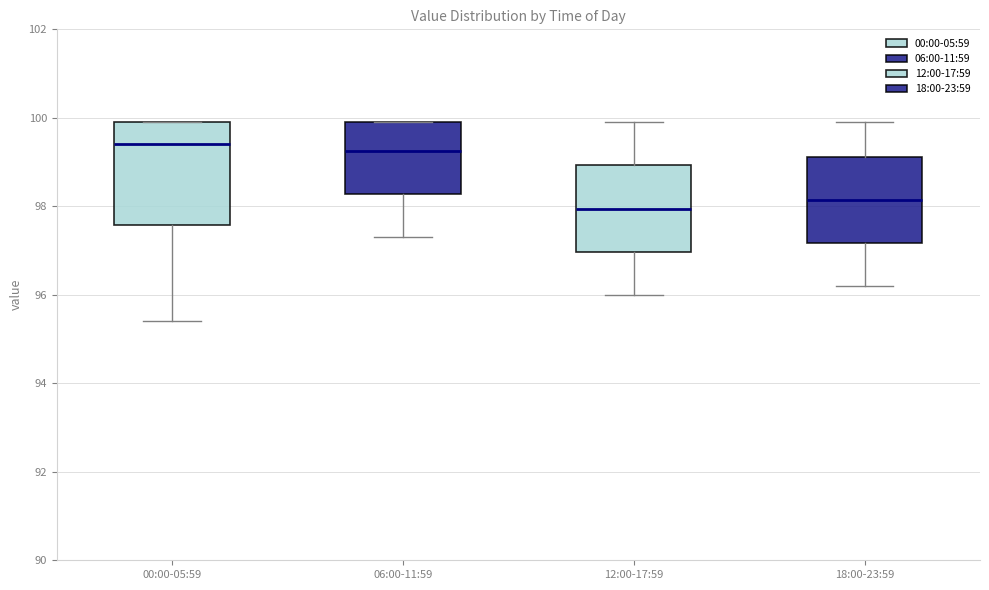

Where does the lower whisker of the box for 18:00-23:59 end on the y-axis? The values are not printed on the chart, so give them approximately, as read against the axis.

96.2